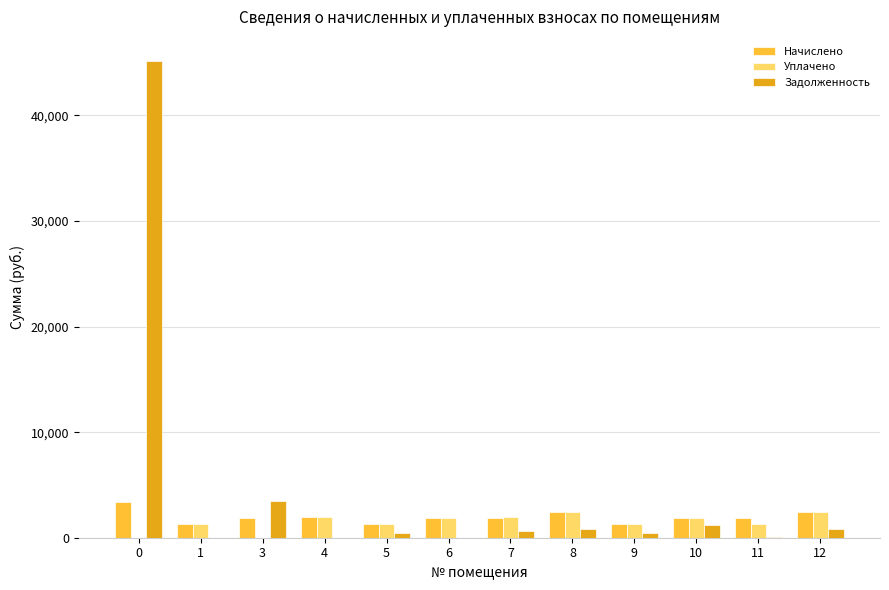

Is the value of Уплачено at 3 greater than the value of Начислено at 6?

No